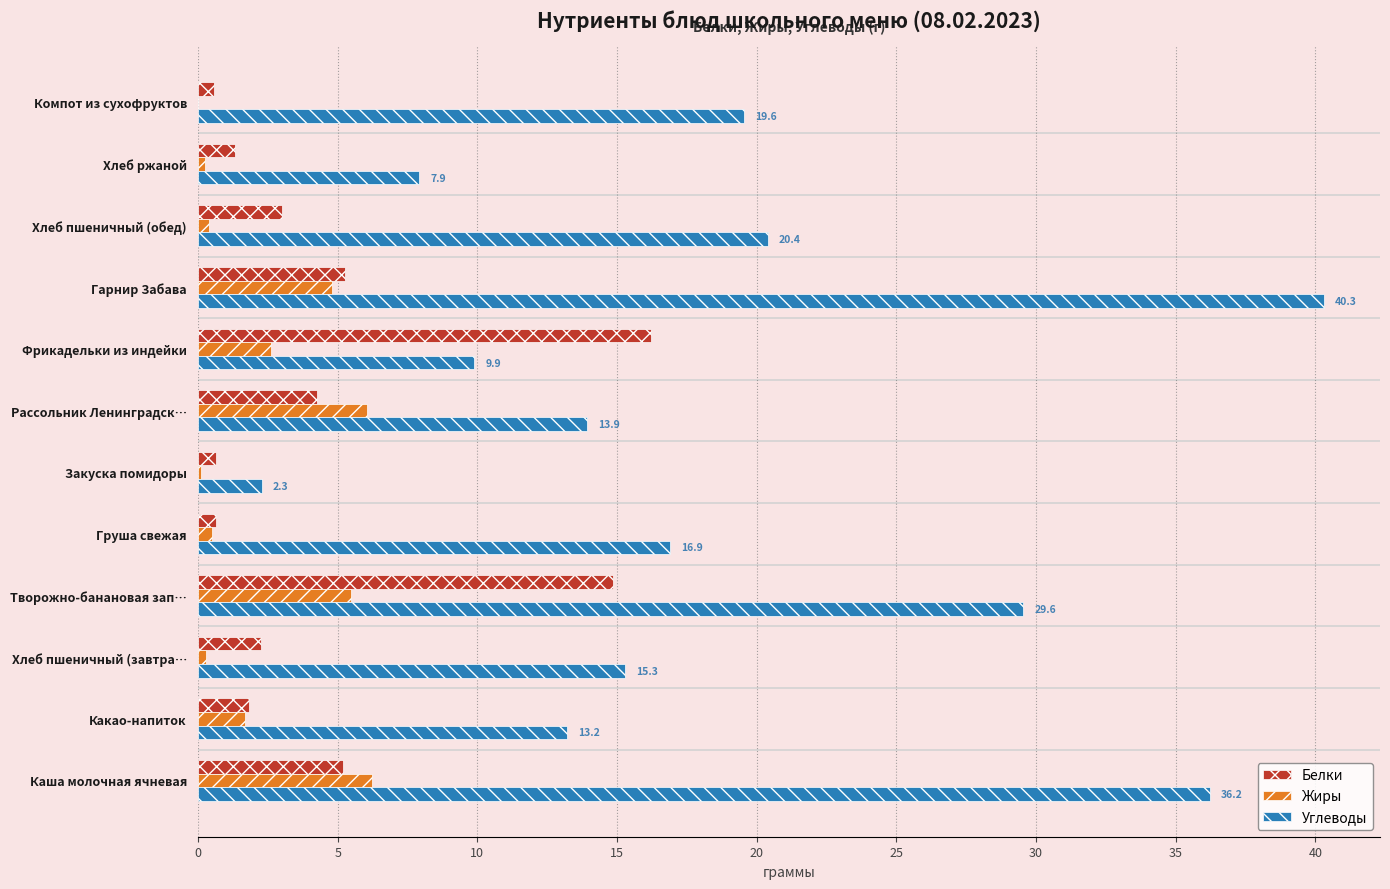

How many data points does each series have?

12